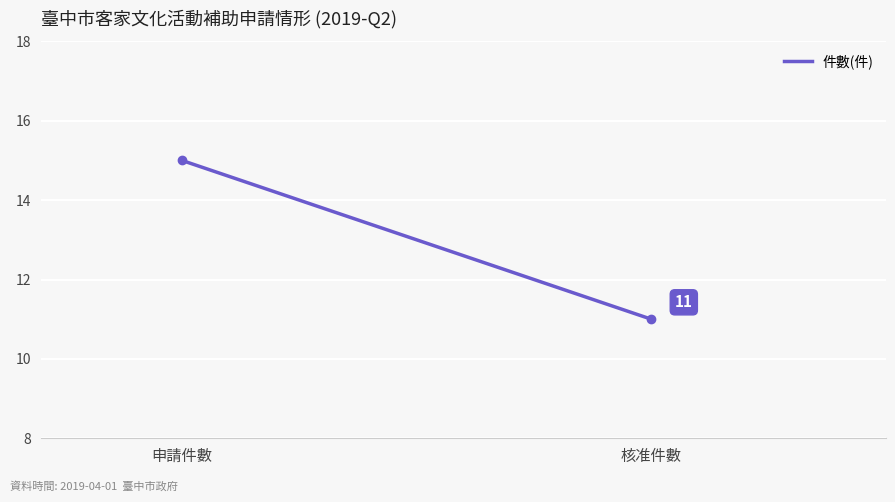

Which category has the highest value across all series?

申請件數